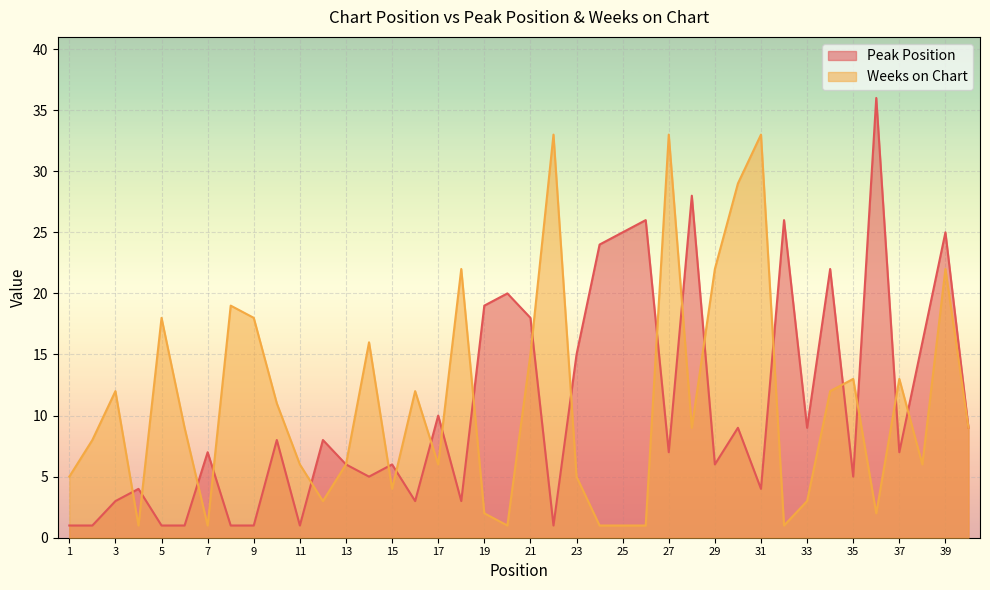

What is the difference between the highest and lowest values at 15?

2